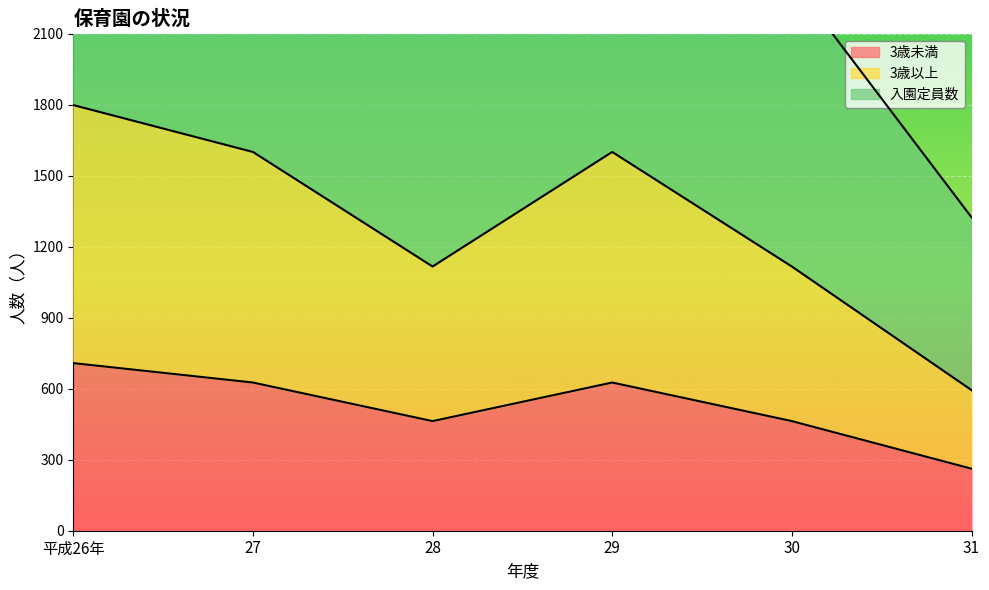

How many interior local peaks does the 入園定員数 series have?

1